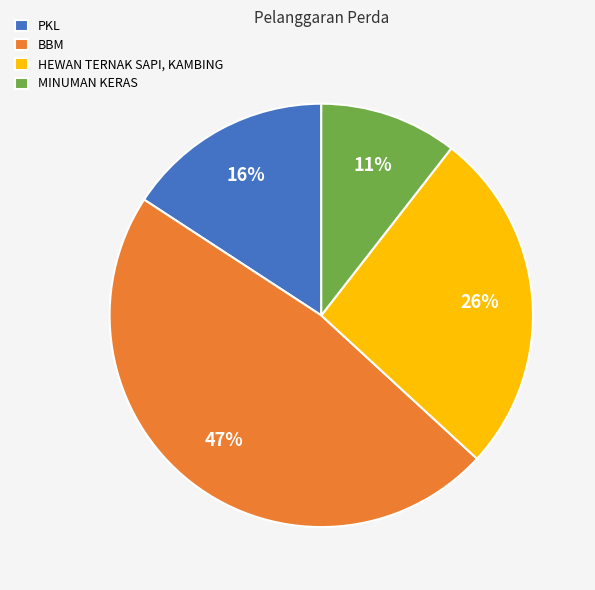

Combined, do MINUMAN KERAS and BBM account for over 50%?

Yes